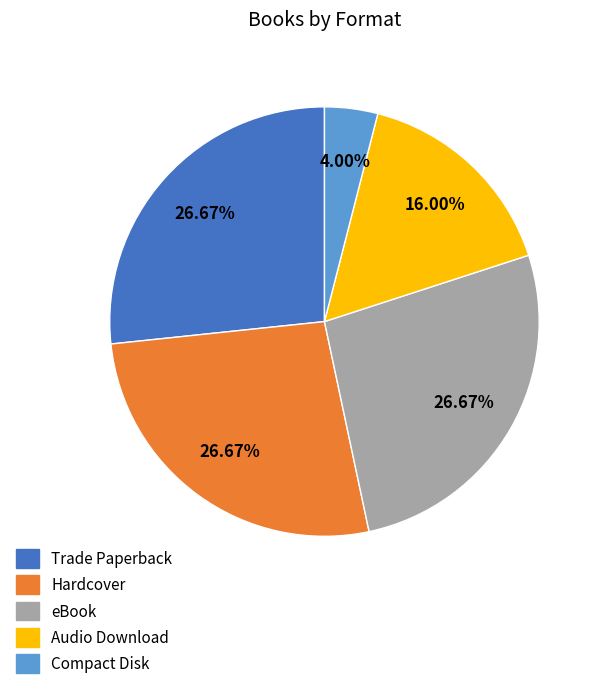

How many segments does this pie chart have?

5